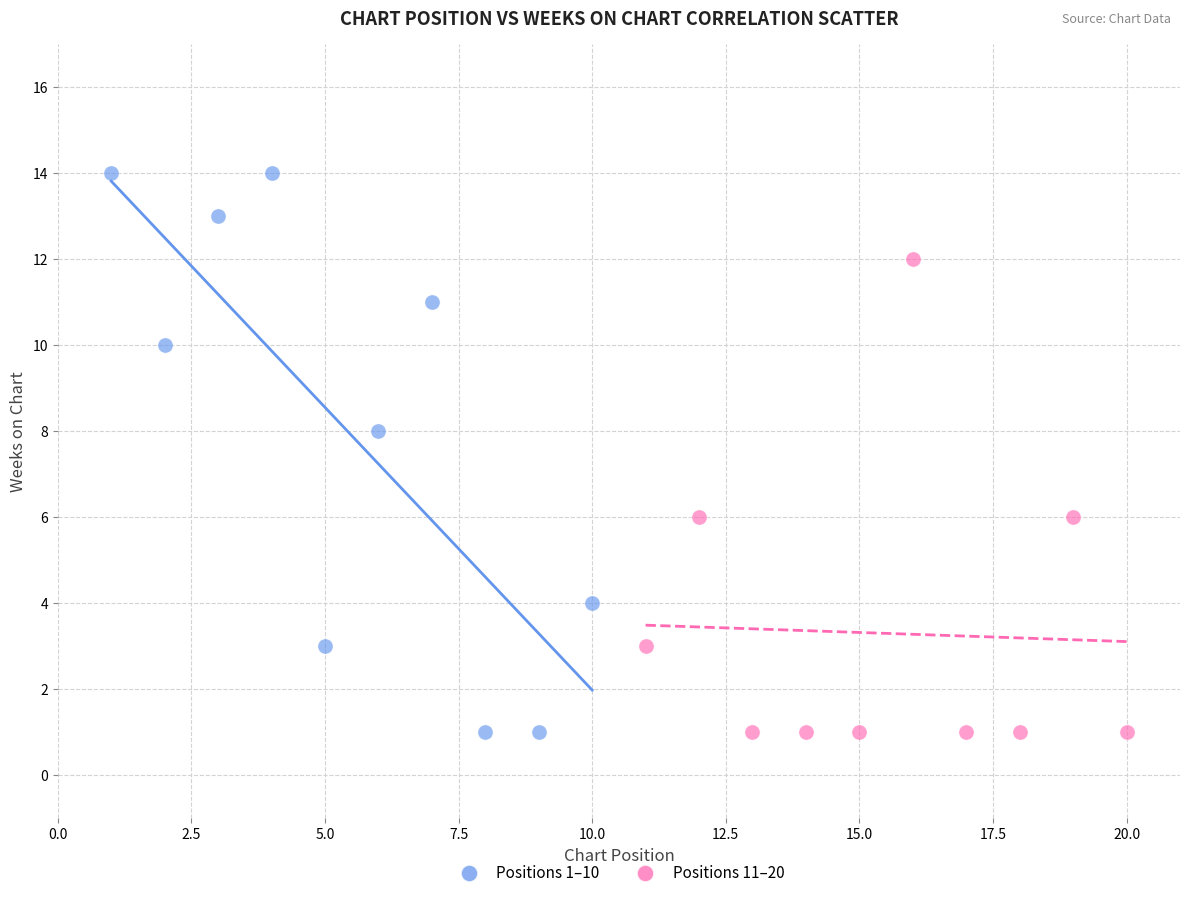

Which series reaches the maximum Y coordinate?

Positions 1–10